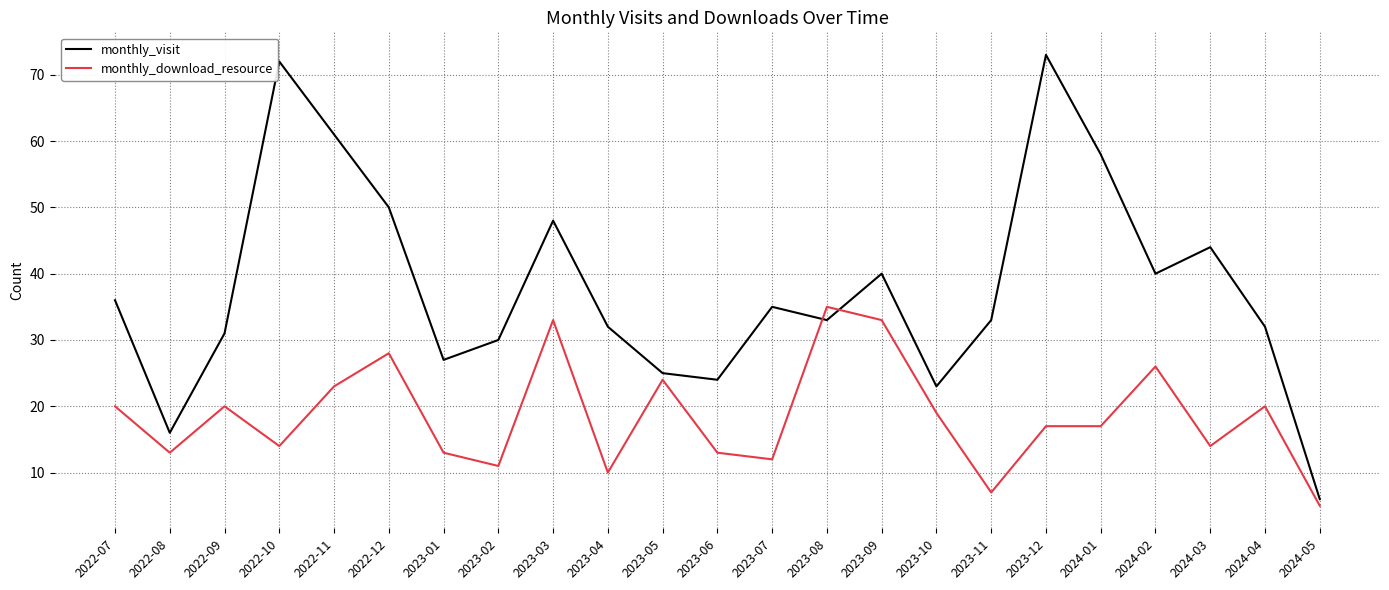

How many intersections are there between monthly_download_resource and monthly_visit?

2